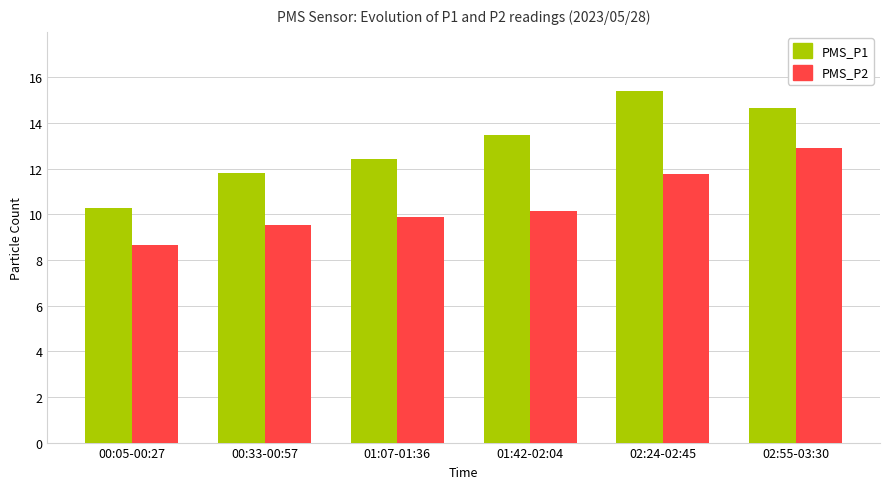

How many groups of bars are there?

6